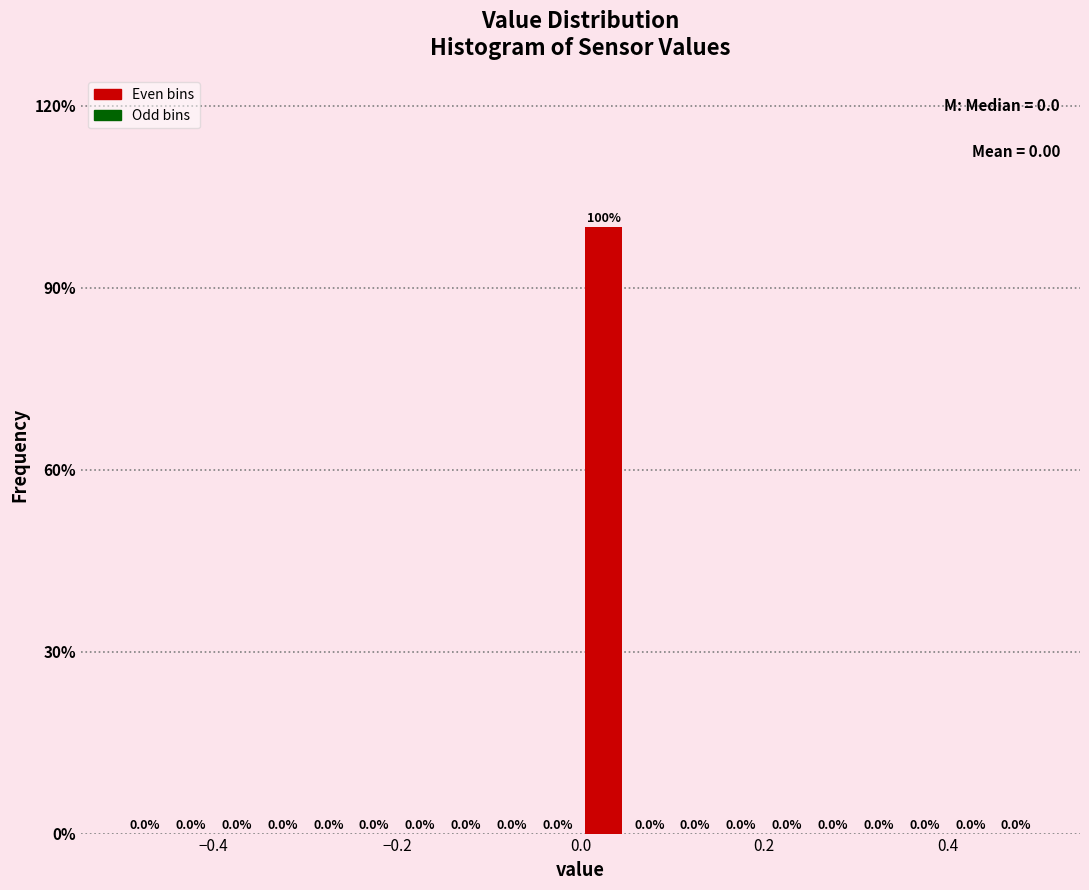

Read against the x-axis, roughly where is the centre of the tallest bar?

0.02